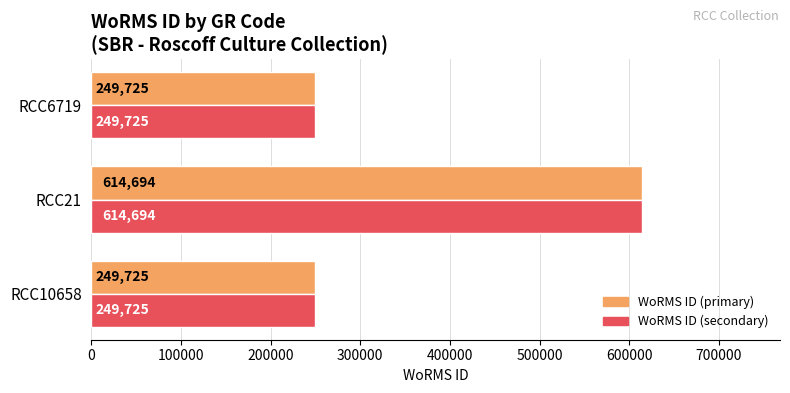

Which category has the highest value across all series?

RCC21